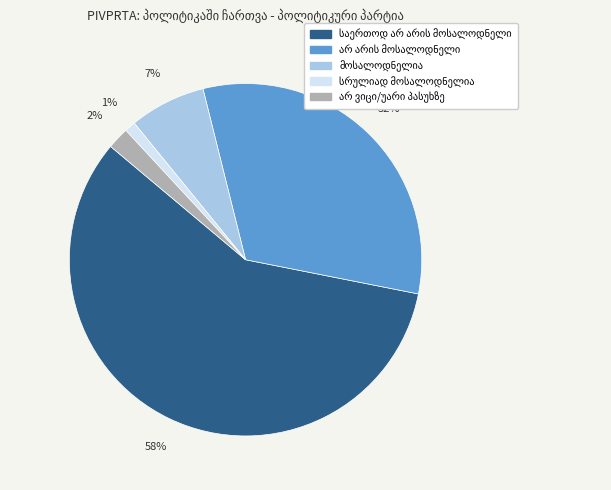

To the nearest percent, what is the average slice percentage?

20%